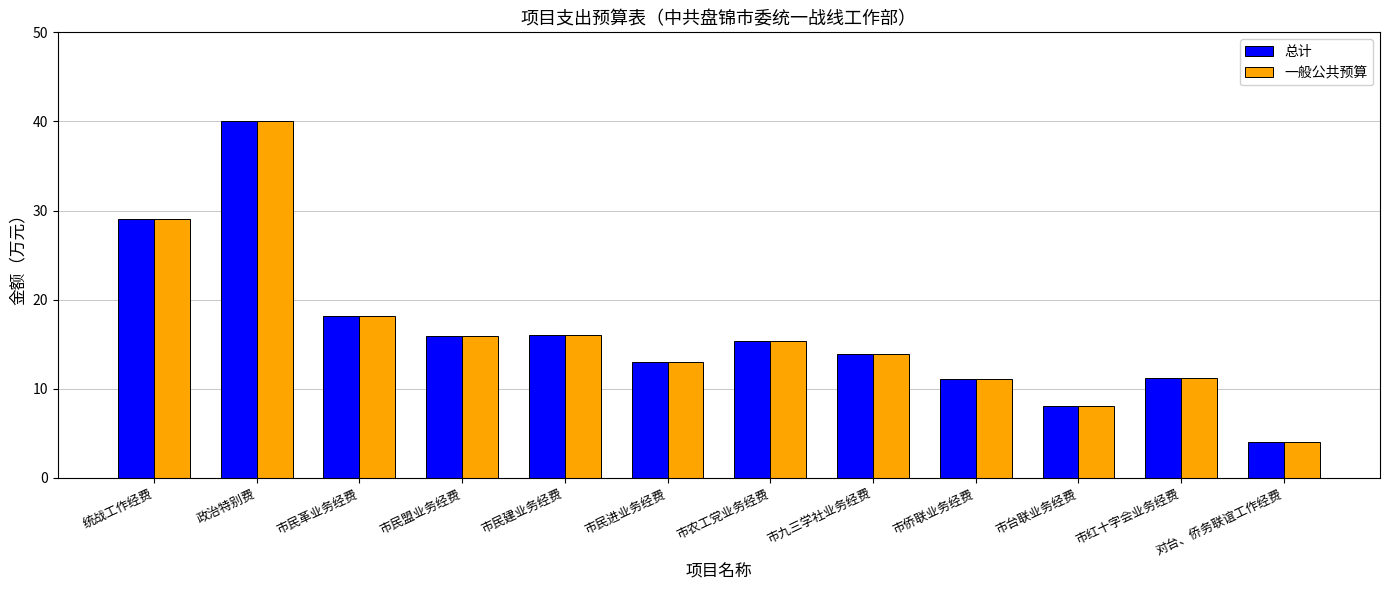

The 一般公共预算 series shows 24.9 at 市民盟业务经费. True or false?

False